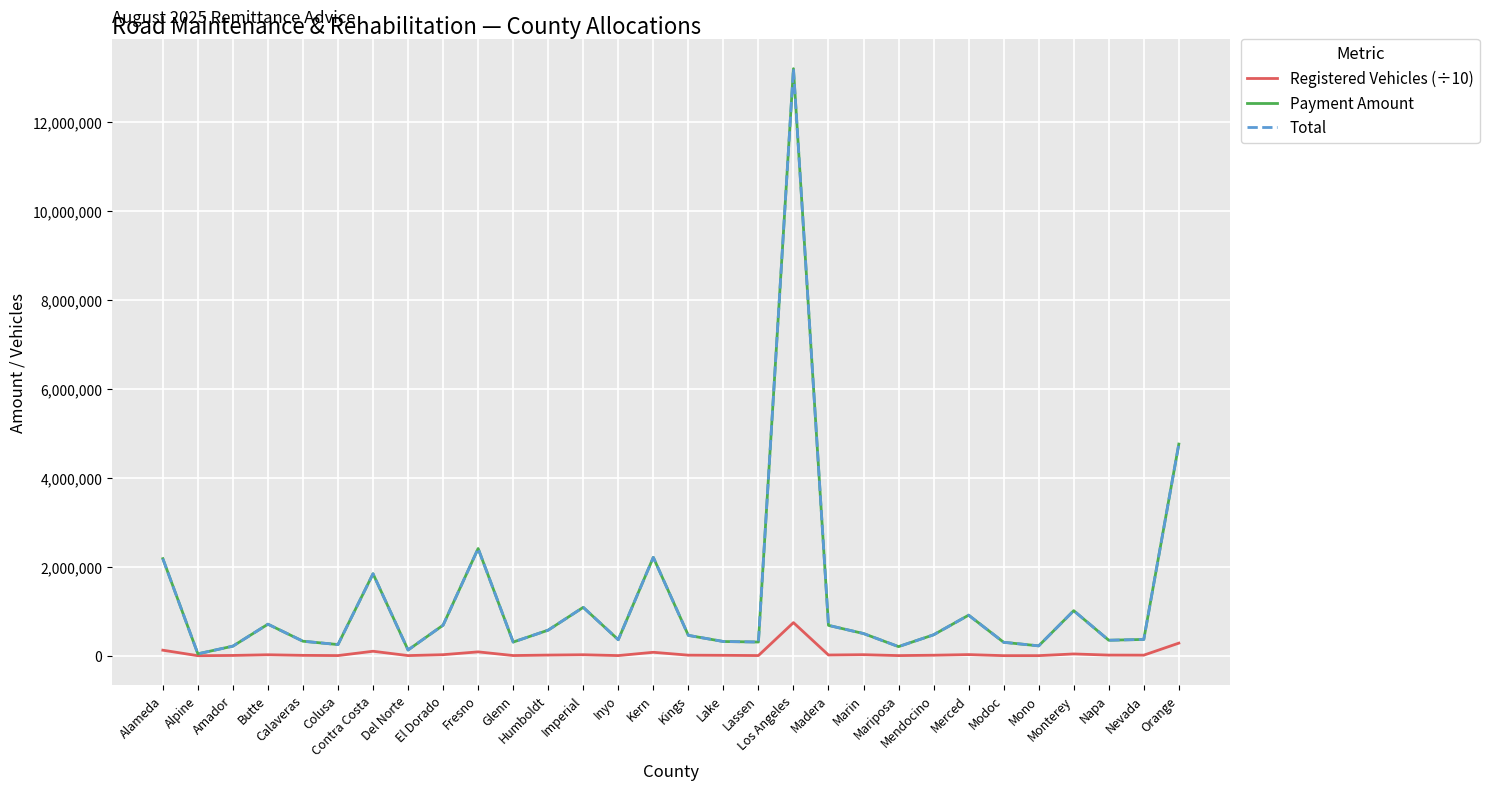

True or false: Total has more than 1 interior local peaks.

True